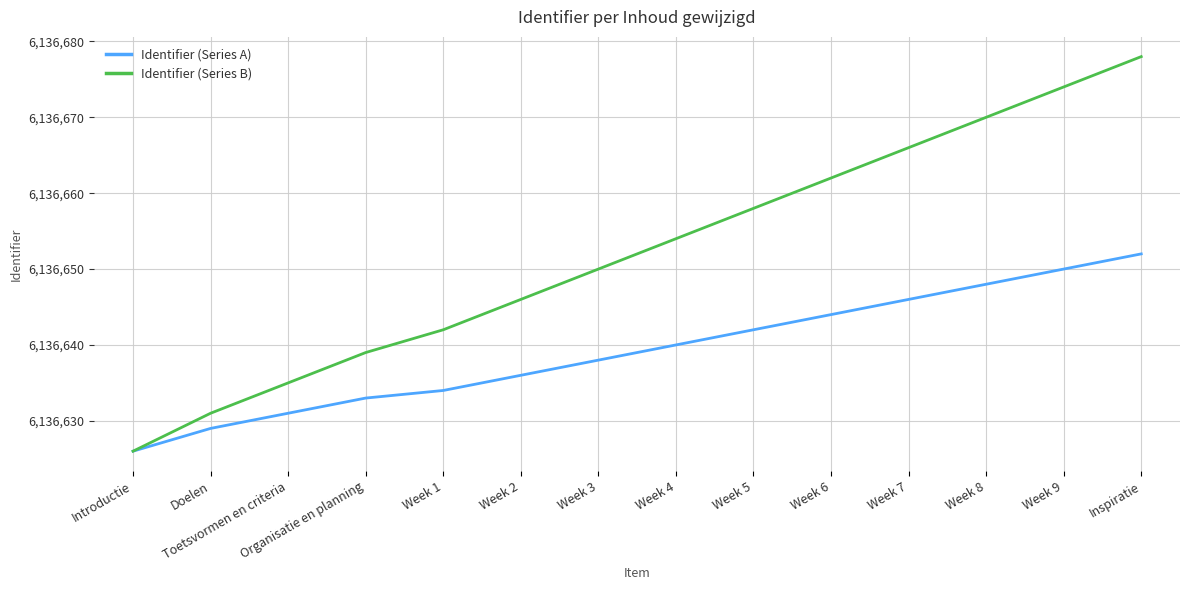

True or false: Identifier (Series B) has a value of 9455888 at Inspiratie.

False